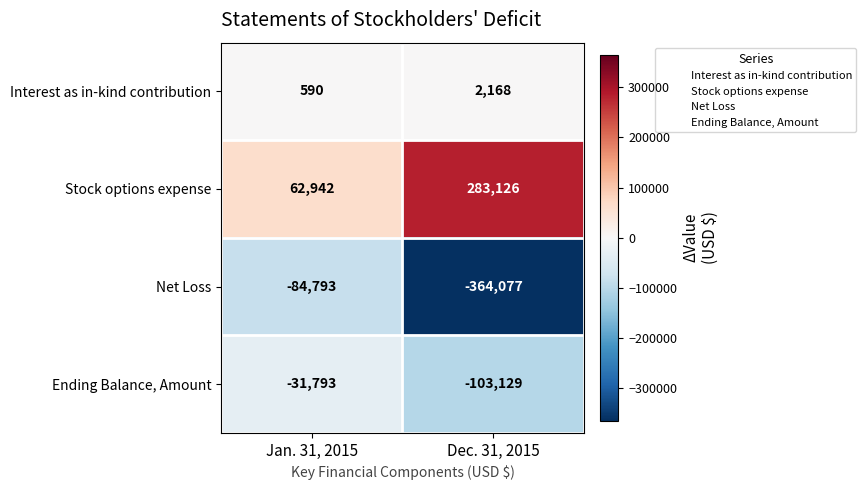

What is the lowest value of the Ending Balance, Amount series?

-103129